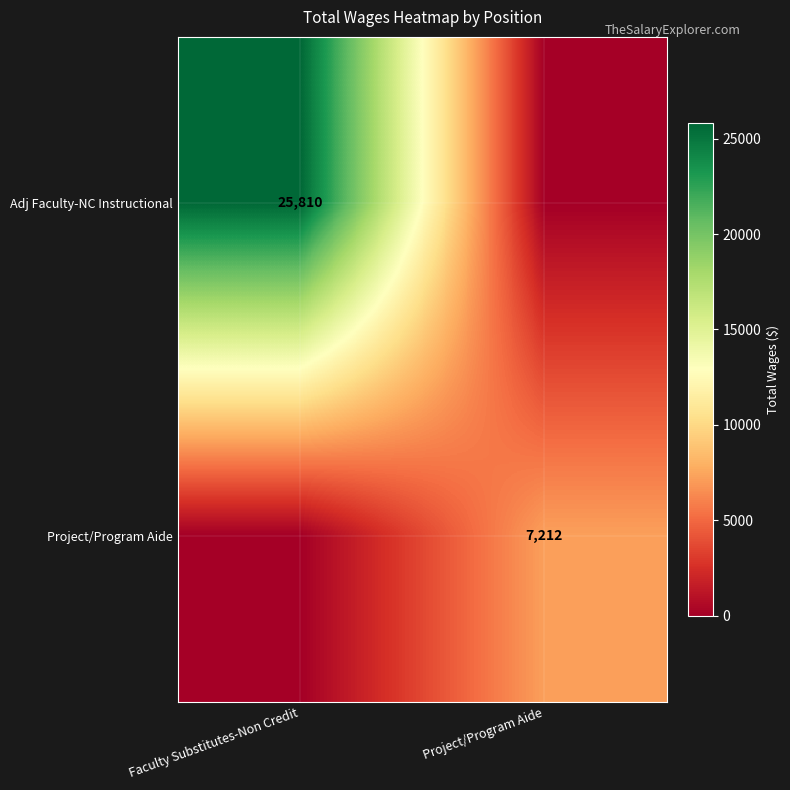

The Adj Faculty-NC Instructional series shows 25810 at Faculty Substitutes-Non Credit. True or false?

True